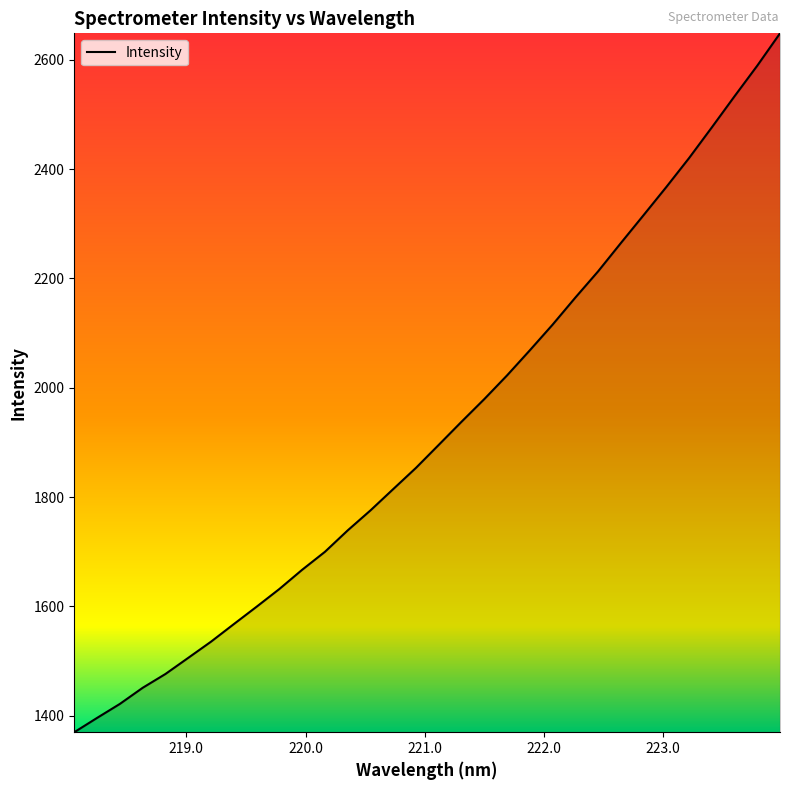

What is the difference between the maximum and second lowest values?

1252.1